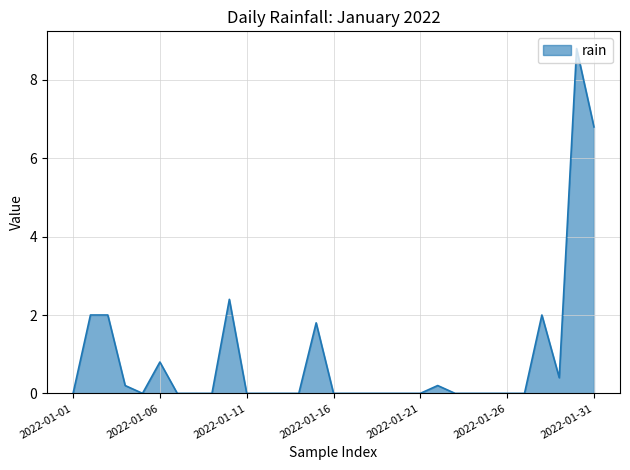

List the labels in order of value, smallest first.

2022-01-01, 2022-01-05, 2022-01-07, 2022-01-08, 2022-01-09, 2022-01-11, 2022-01-12, 2022-01-13, 2022-01-14, 2022-01-16, 2022-01-17, 2022-01-18, 2022-01-19, 2022-01-20, 2022-01-21, 2022-01-23, 2022-01-24, 2022-01-25, 2022-01-26, 2022-01-27, 2022-01-04, 2022-01-22, 2022-01-29, 2022-01-06, 2022-01-15, 2022-01-02, 2022-01-03, 2022-01-28, 2022-01-10, 2022-01-31, 2022-01-30